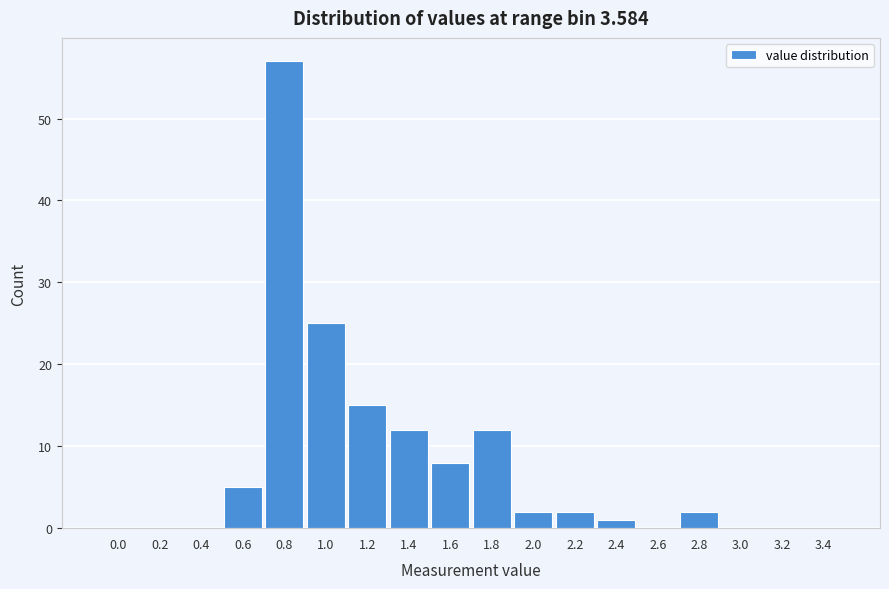

Reading left to right, extract all data points from this chart.

0.0=0	0.2=0	0.4=0	0.6=5	0.8=57	1.0=25	1.2=15	1.4=12	1.6=8	1.8=12	2.0=2	2.2=2	2.4=1	2.6=0	2.8=2	3.0=0	3.2=0	3.4=0